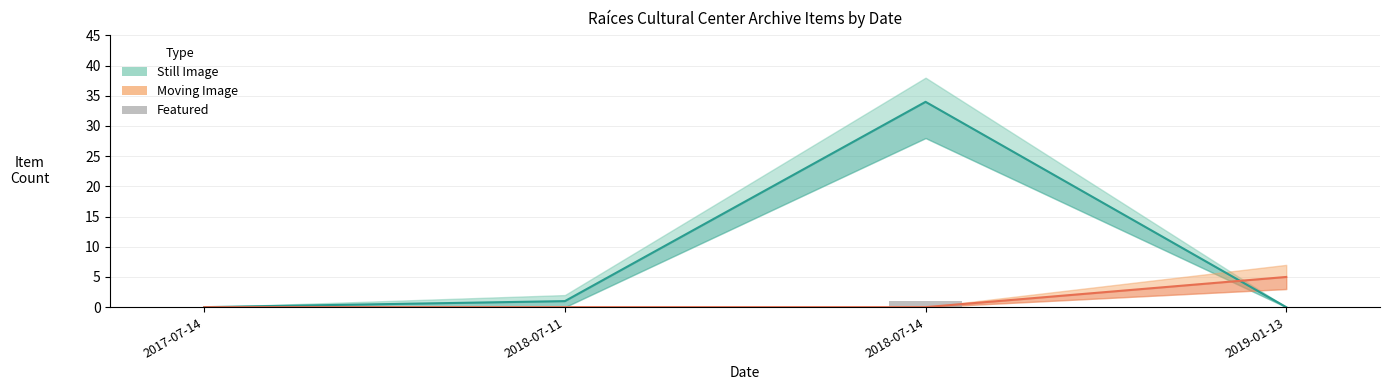

What position from the right is 2018-07-14?

2